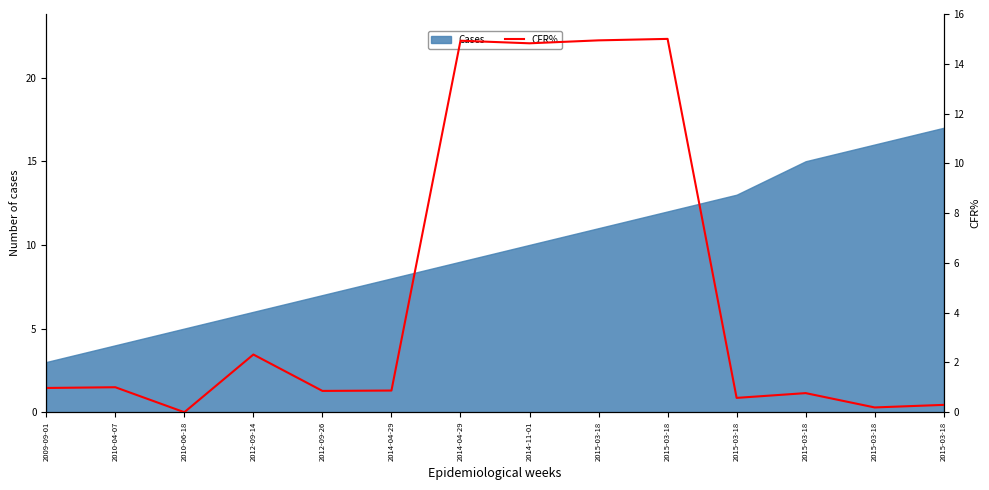

What is the maximum value shown in the chart?

15.0